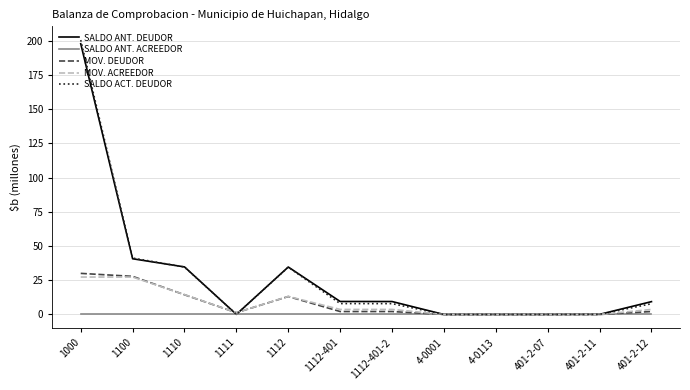

Which series has the largest range (max minus min)?

SALDO ACT. DEUDOR